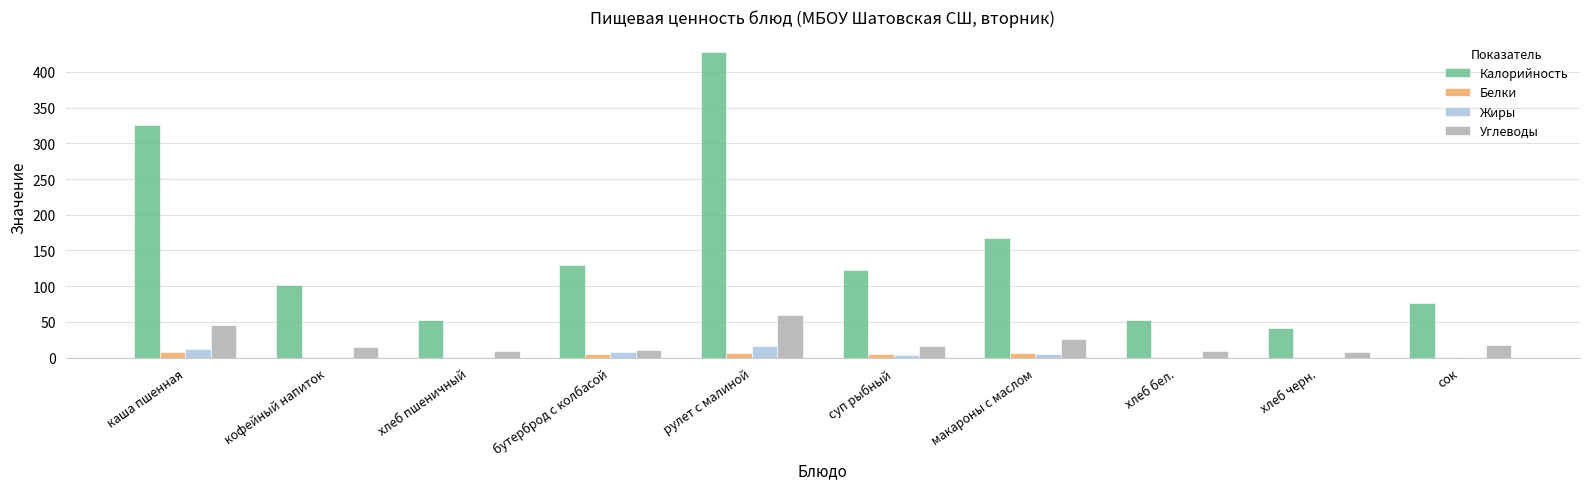

Which series has the largest range (max minus min)?

Калорийность